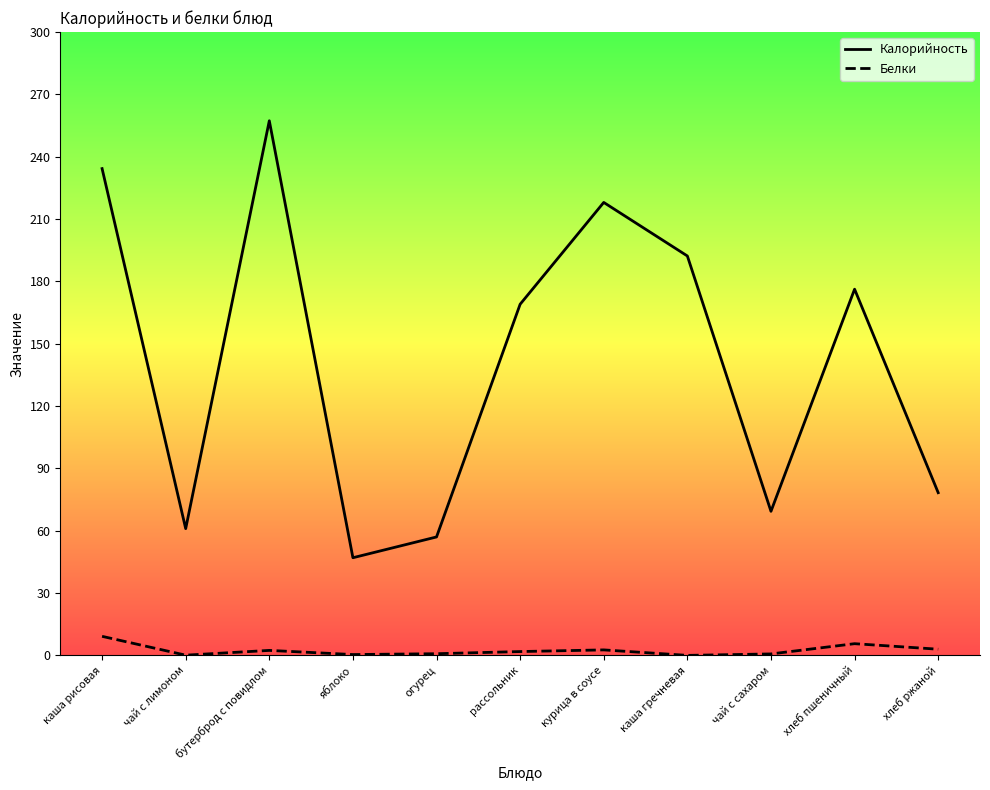

How many categories are shown in the chart?

11